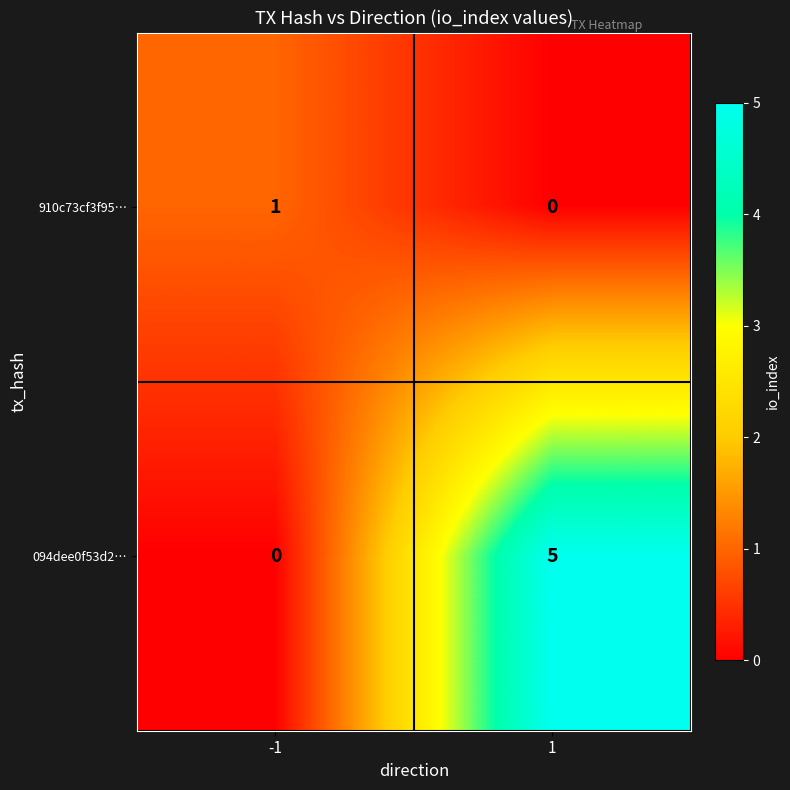

Reading left to right, list all the values displayed in this chart.

910c73cf3f95…: -1=1	1=0
094dee0f53d2…: -1=0	1=5